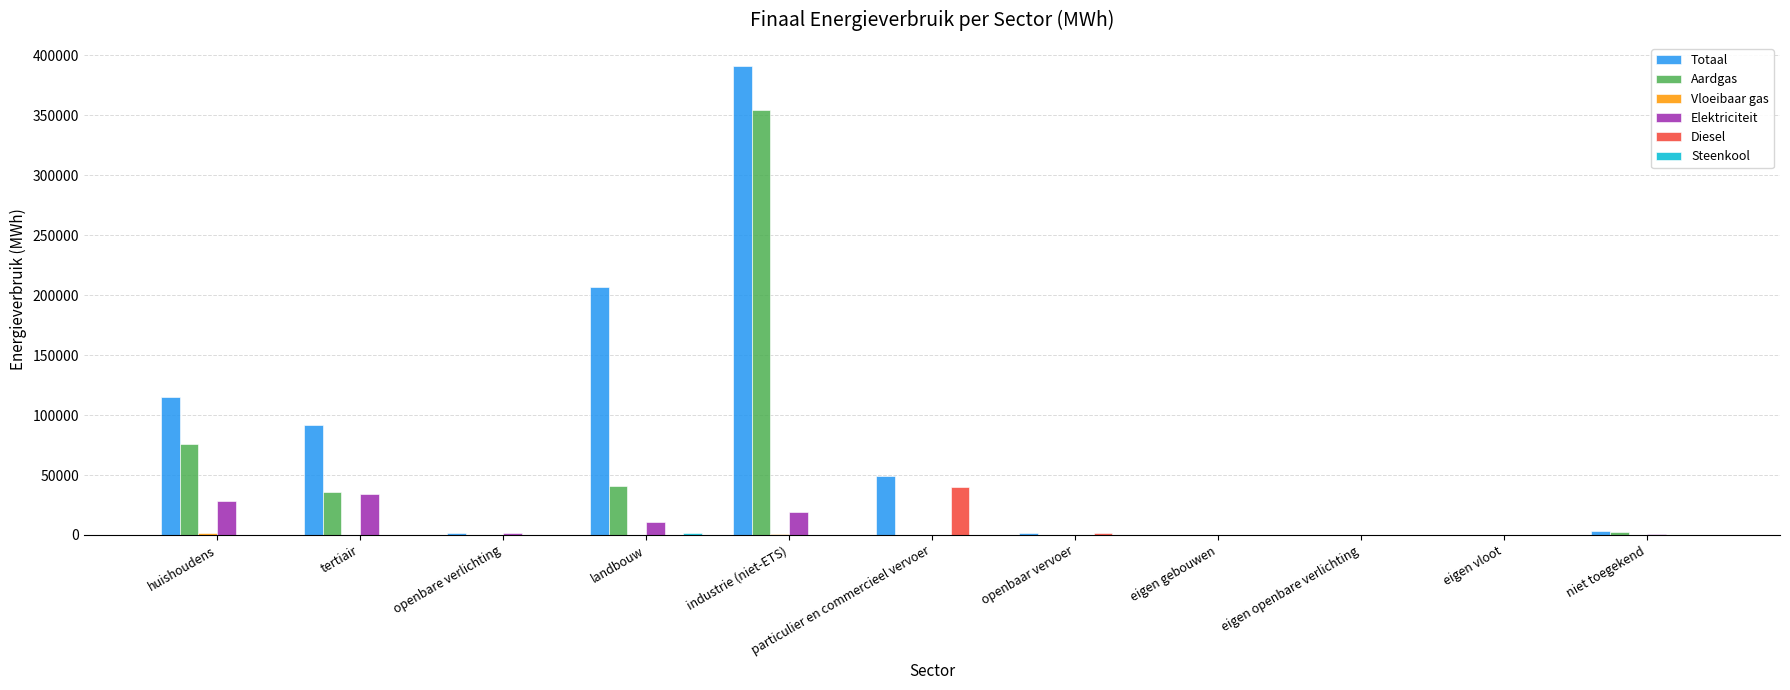

Which series changed the most between industrie (niet-ETS) and niet toegekend?

Totaal